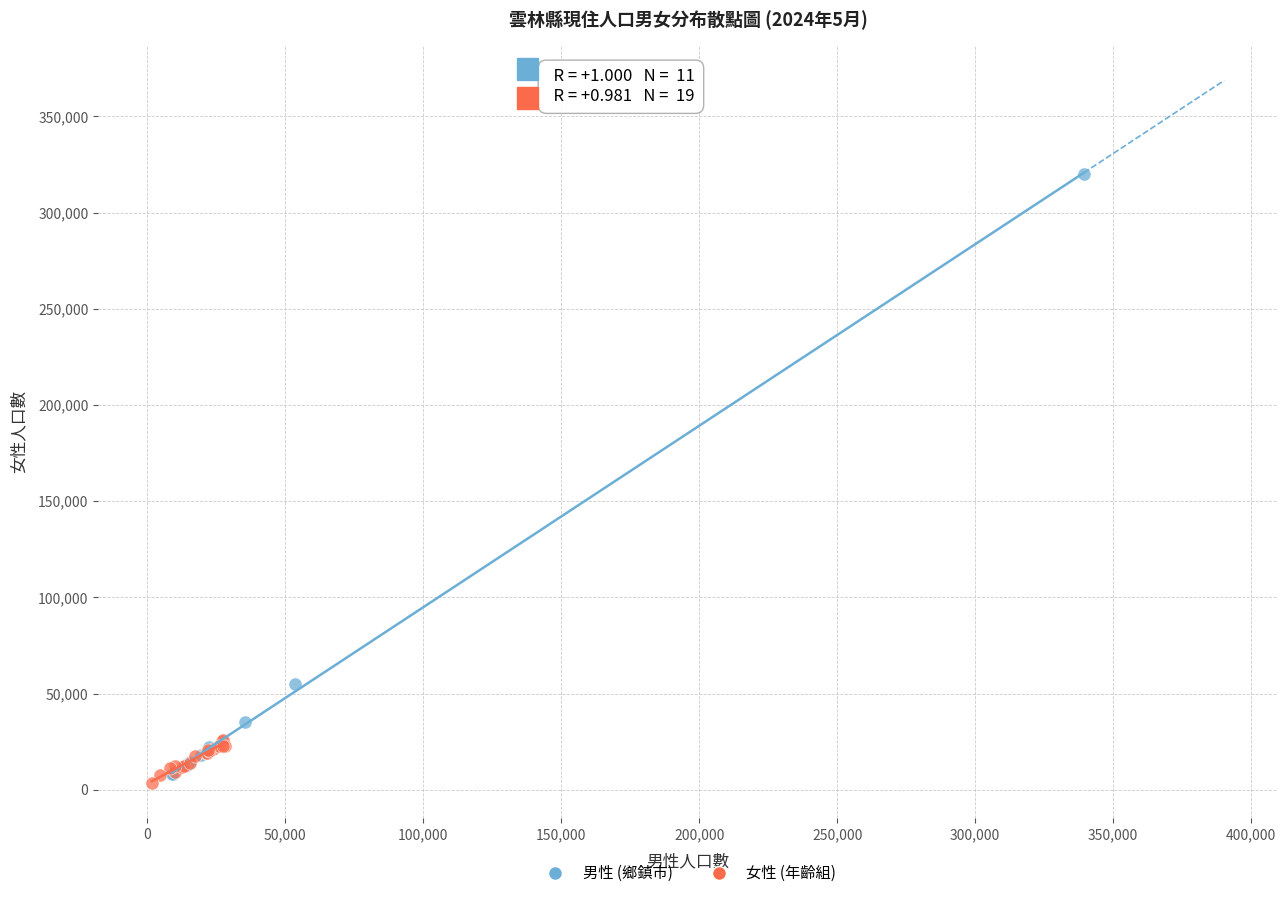

Which series has the largest Y range (max minus min)?

男性 (鄉鎮市)